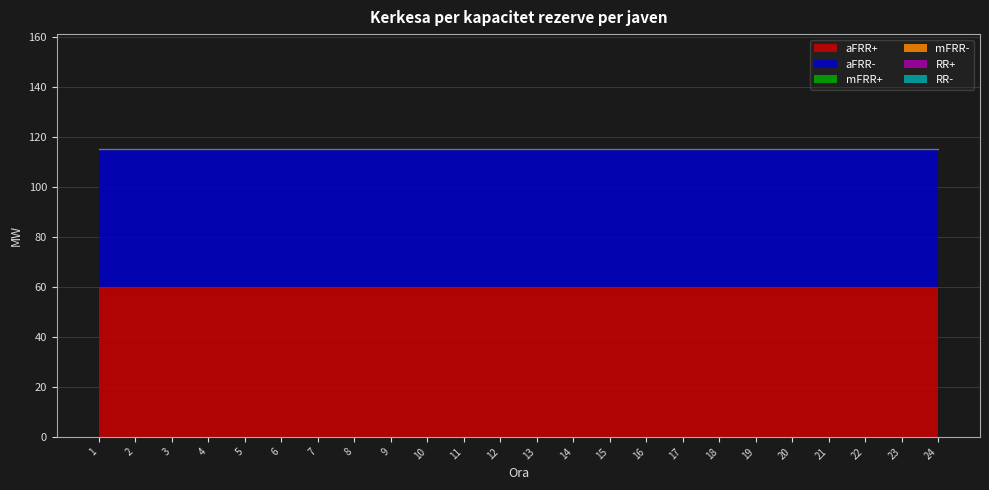

What is the sum of all aFRR- values?

1320